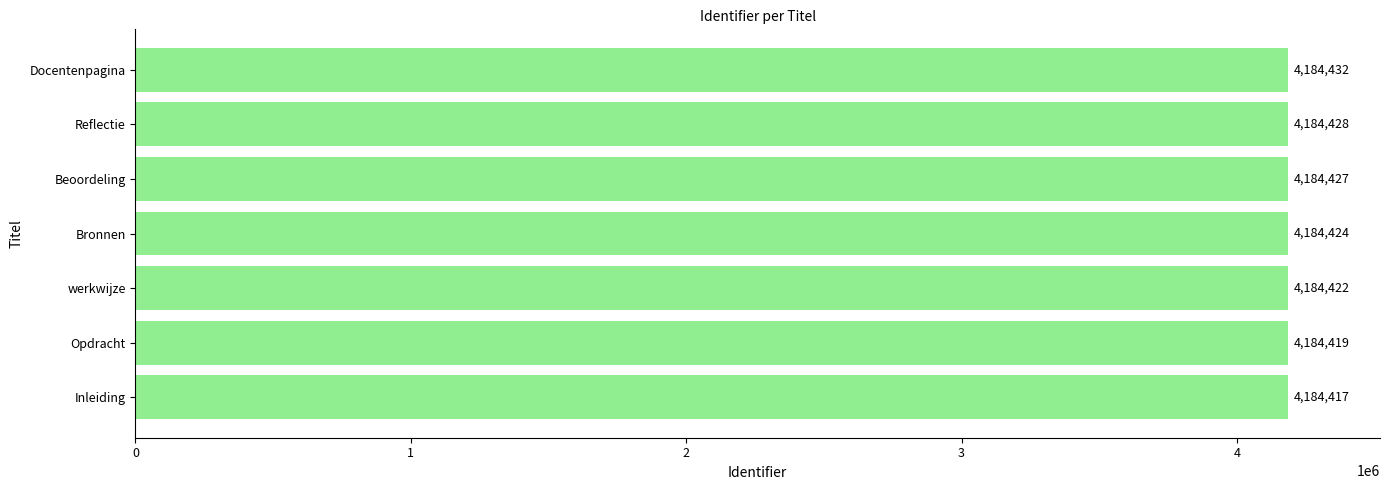

Count the number of data series in this chart.

1